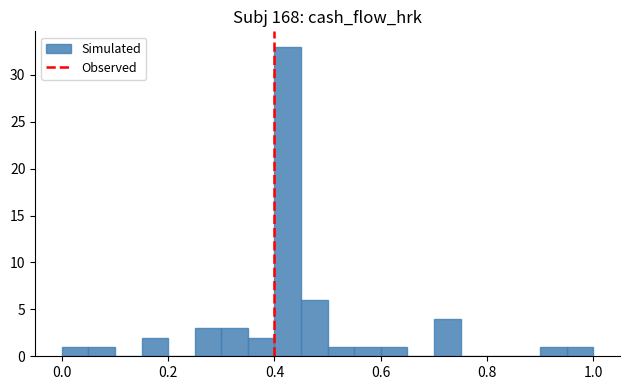

Read against the x-axis, roughly where is the centre of the tallest bar?

0.42